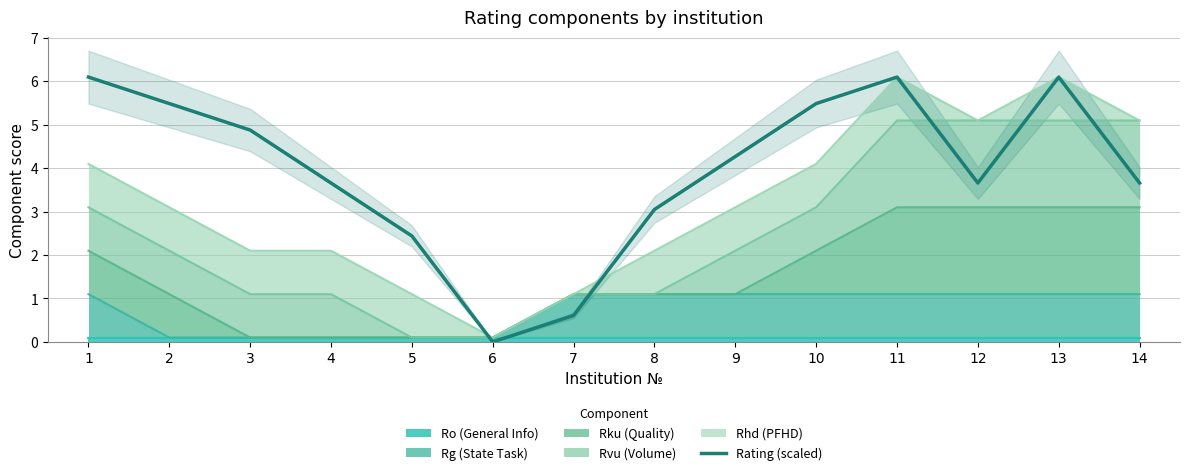

At which label is the value closest to 3?

8